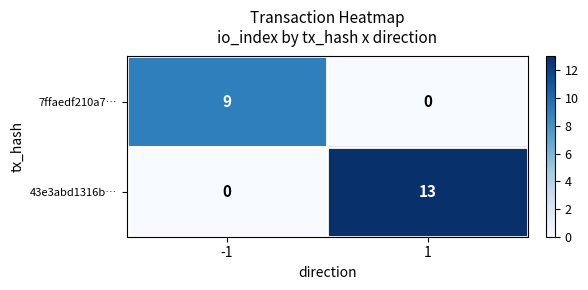

Count the number of data series in this chart.

2